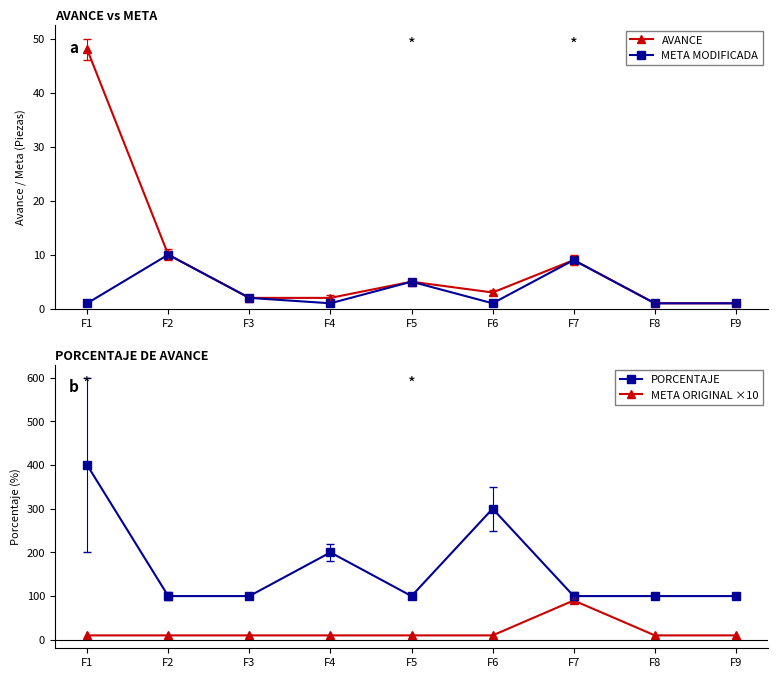

Count the PORCENTAJE values in the range 100 to 200.

7